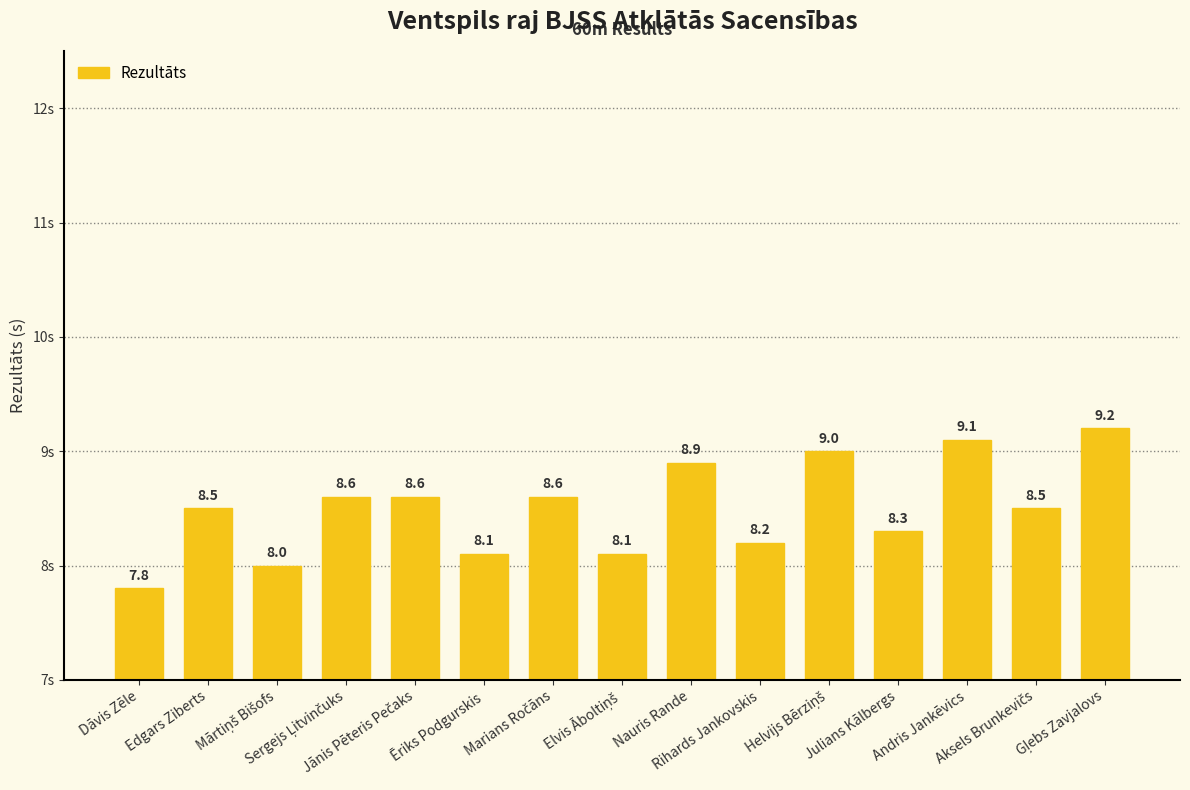

What is the label of the 3rd bar from the right?

Andris Jankēvics